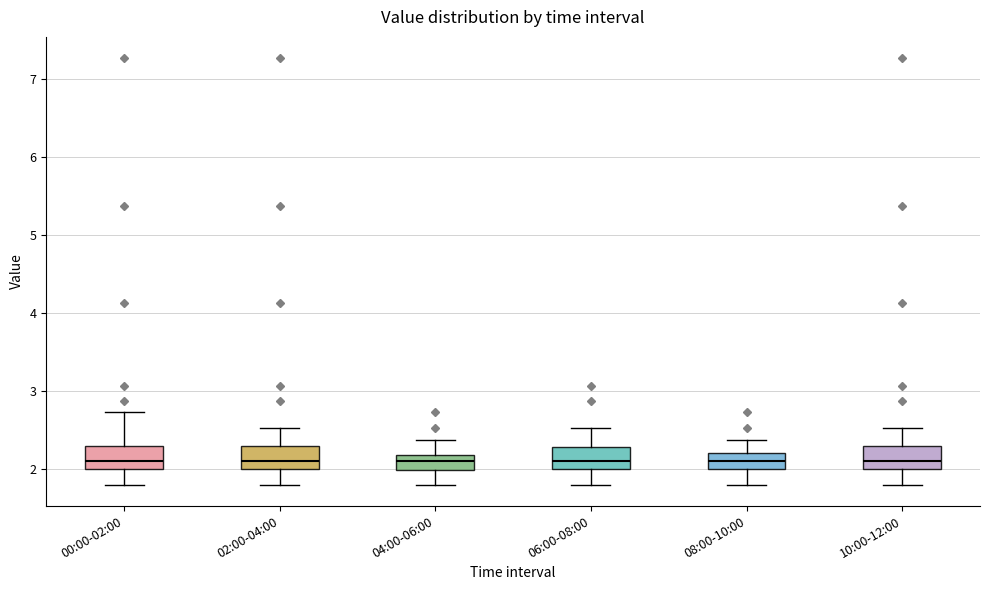

Reading left to right, transcribe this box plot: for each box, give where its median line is, the range the box spans, and where its two whiskers end, as read against the y-axis. The values are not printed on the chart, so give them approximately, as read against the axis.

00:00-02:00: median 2.1, box 2.0 to 2.3, whiskers 1.8 to 2.7
02:00-04:00: median 2.1, box 2.0 to 2.3, whiskers 1.8 to 2.5
04:00-06:00: median 2.1, box 2.0 to 2.2, whiskers 1.8 to 2.4
06:00-08:00: median 2.1, box 2.0 to 2.3, whiskers 1.8 to 2.5
08:00-10:00: median 2.1, box 2.0 to 2.2, whiskers 1.8 to 2.4
10:00-12:00: median 2.1, box 2.0 to 2.3, whiskers 1.8 to 2.5